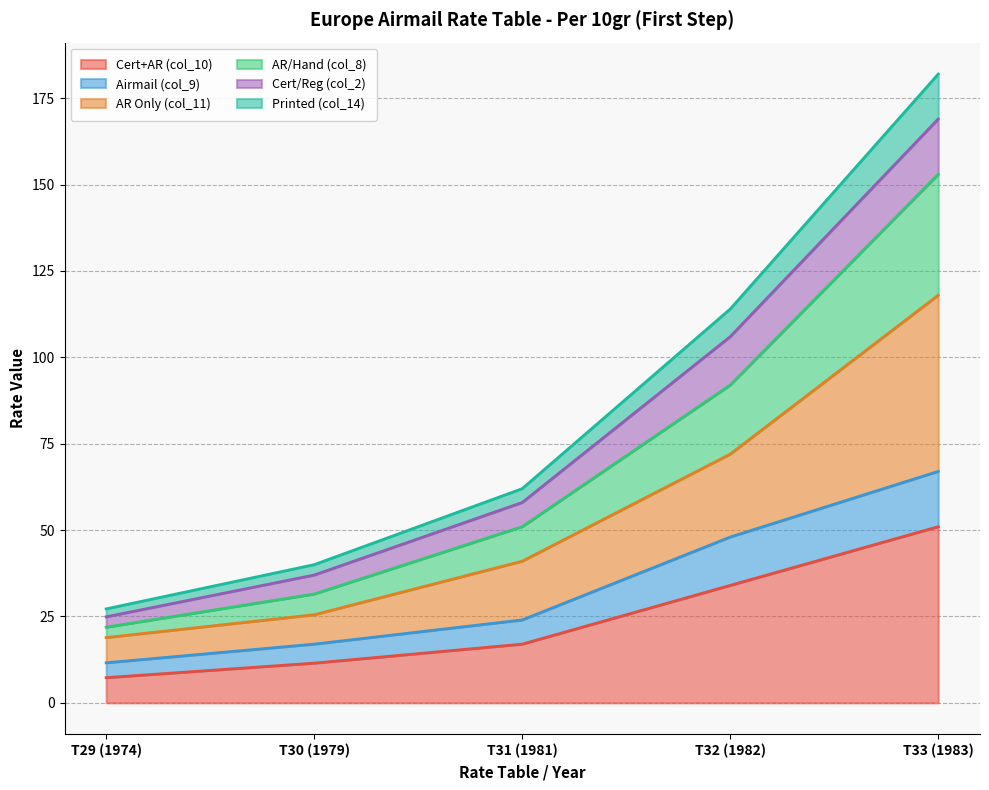

What is the difference between the highest and lowest values at T30 (1979)?

28.5